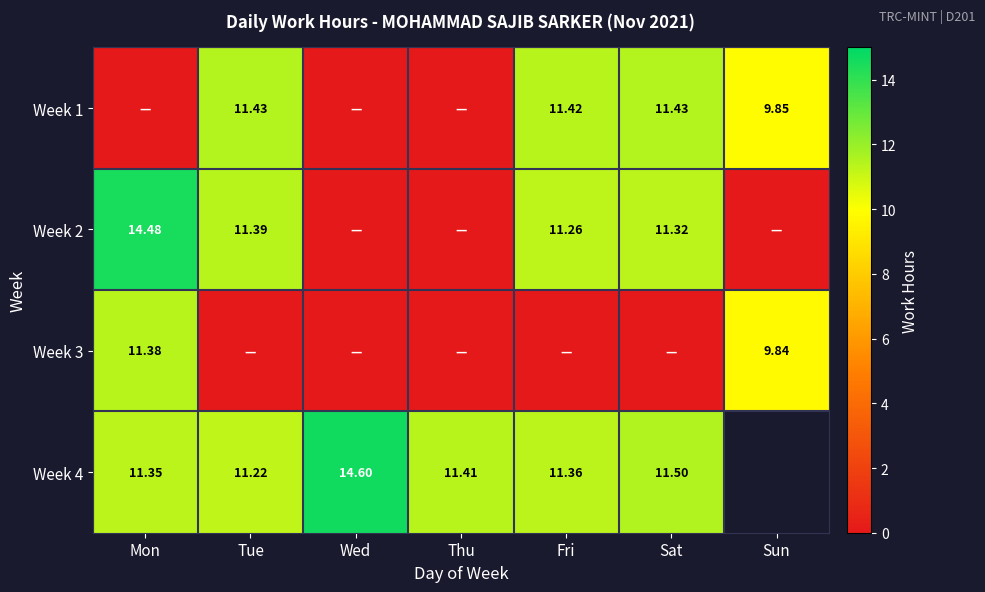

True or false: Week 1 has a value of 6.9 at Mon.

False